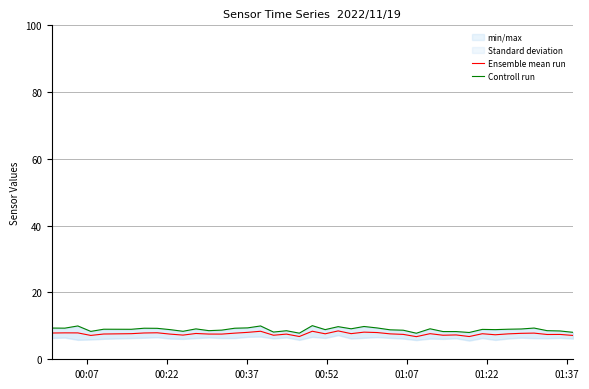

Reading left to right, list all the values displayed in this chart.

Ensemble mean run: 7.9	7.9	7.9	7.1	7.6	7.7	7.9	7.9	7.5	7.2	7.7	7.6	7.5	7.8	8.1	8.4	7.2	7.5	6.8	8.4	7.6	8.5	7.7	8.1	8.0	7.6	7.4	6.8	7.7	7.2	7.3	6.8	7.6	7.3	7.6	7.8	7.8	7.4	7.4	7.1
Controll run: 9.3	9.3	10.0	8.3	9.0	9.0	9.3	9.3	8.9	8.4	9.1	8.6	8.7	9.3	9.4	10.0	8.2	8.6	7.8	10.1	8.9	9.8	9.1	9.8	9.4	8.8	8.7	7.8	9.1	8.3	8.3	8.0	8.9	8.9	9.0	9.1	9.3	8.6	8.5	8.1